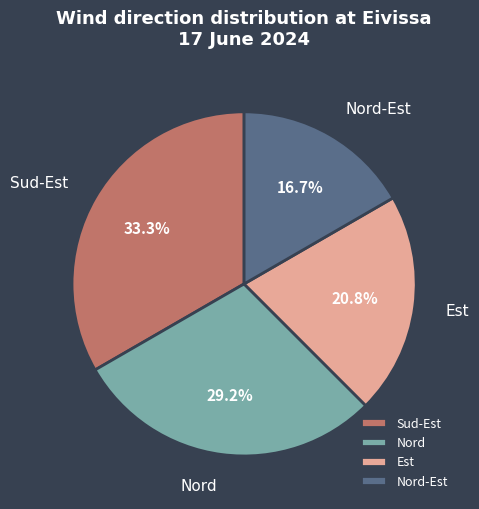

To the nearest percent, what is the average slice percentage?

25%